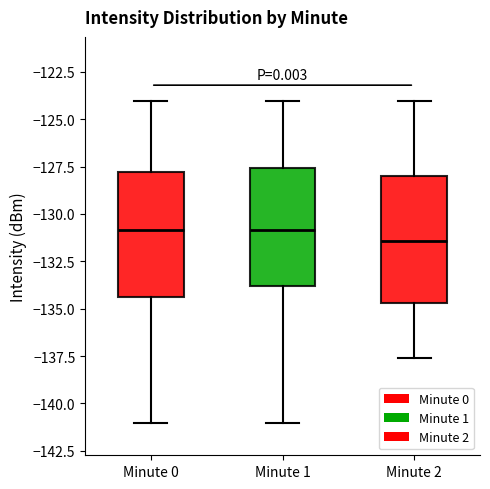

Where does the median line of the box for Minute 0 sit on the y-axis? The values are not printed on the chart, so give them approximately, as read against the axis.

-131.0